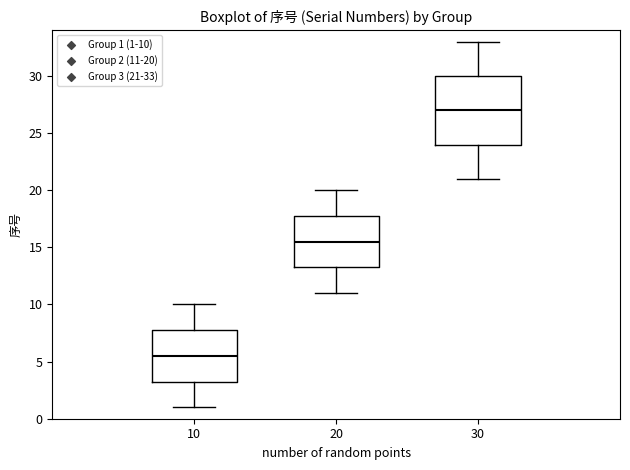

Reading left to right, read every box against the y-axis: the position of its median line, the range the box covers, and the ends of its whiskers. The values are not printed on the chart, so give them approximately, as read against the axis.

10: median 5.5, box 3.5 to 8.0, whiskers 1.0 to 10.0
20: median 15.5, box 13.5 to 18.0, whiskers 11.0 to 20.0
30: median 27.0, box 24.0 to 30.0, whiskers 21.0 to 33.0